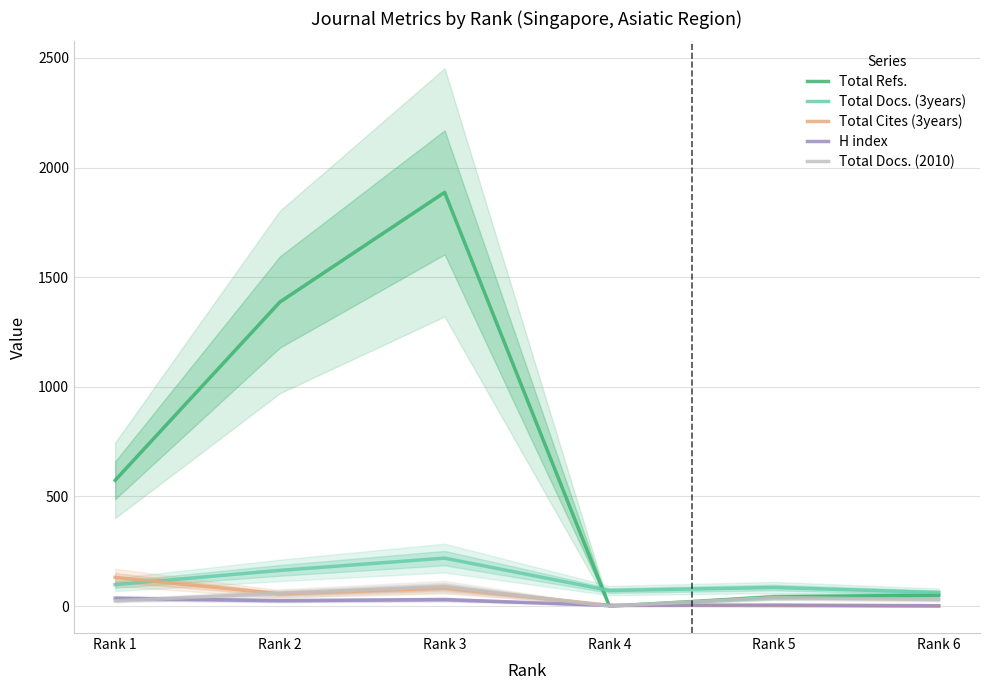

List the labels in order of Total Cites (3years) value, largest first.

Rank 1, Rank 3, Rank 2, Rank 4, Rank 5, Rank 6